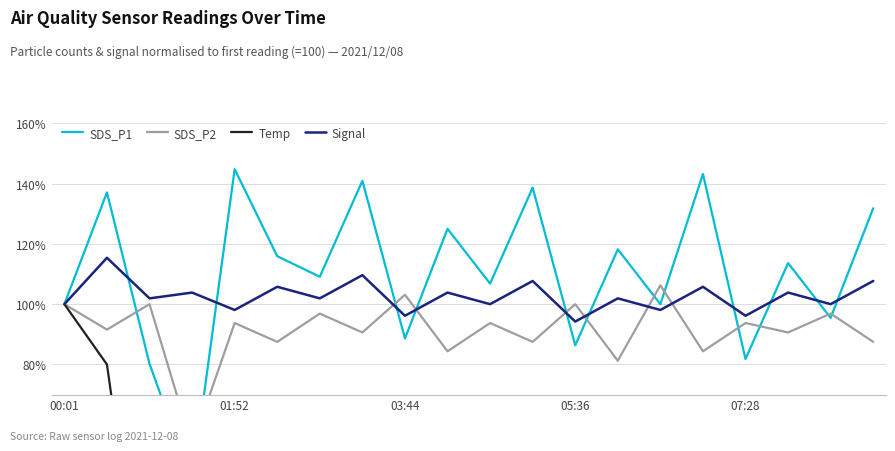

What is the maximum value for Signal?

115.4